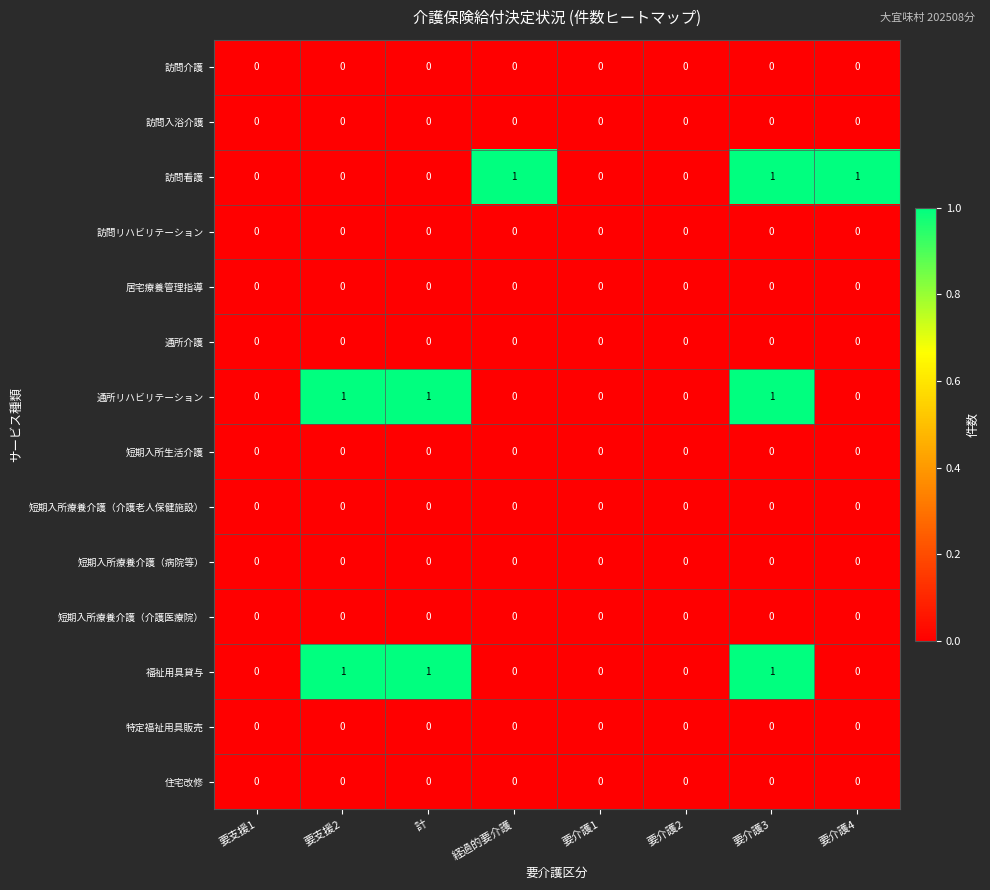

Count the number of categories in the chart.

8